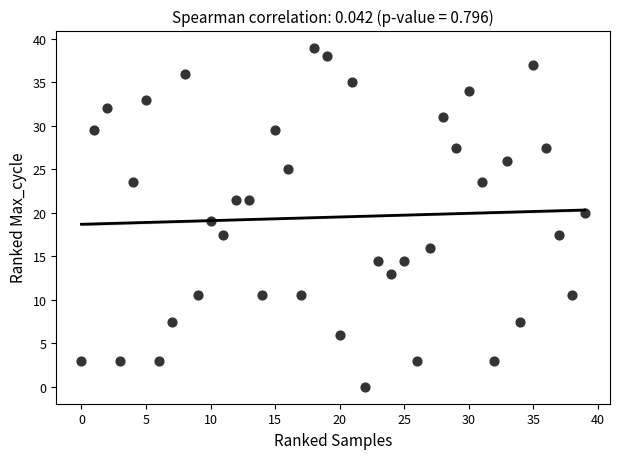

What is the range of Y values (max minus min)?

39.0